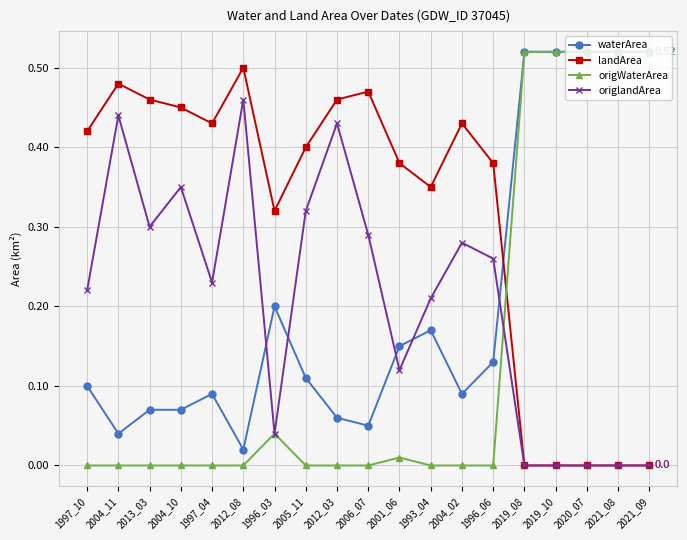

At 1997_04, list the series in order from largest to smallest.

landArea, origlandArea, waterArea, origWaterArea